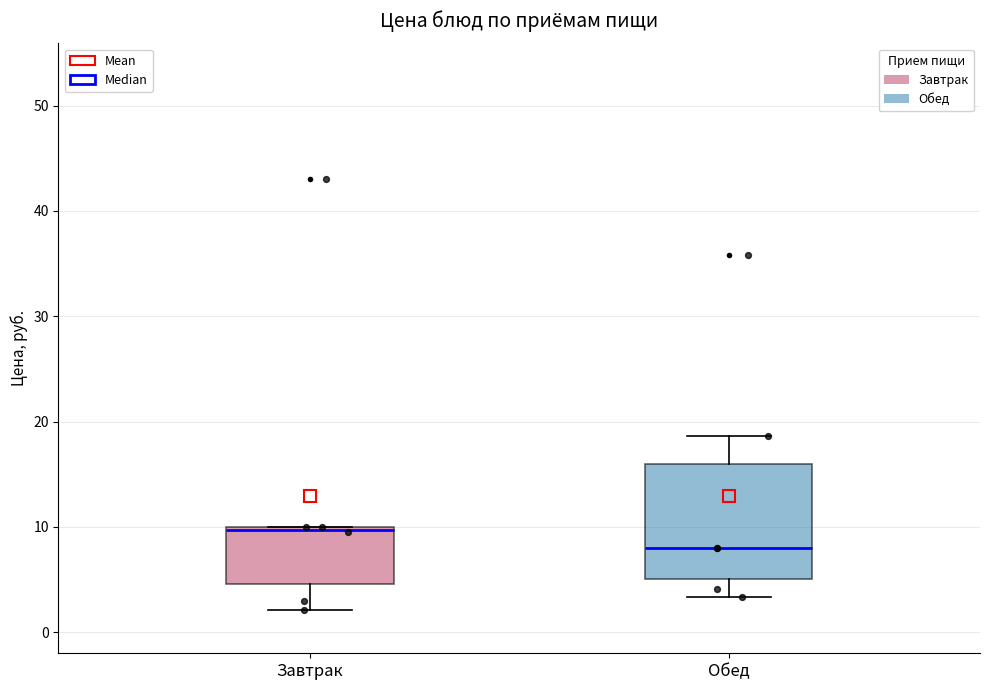

Reading left to right, transcribe this box plot: for each box, give where its median line is, the range the box spans, and where its two whiskers end, as read against the y-axis. The values are not printed on the chart, so give them approximately, as read against the axis.

Завтрак: median 10, box 5 to 10, whiskers 2 to 10
Обед: median 8, box 5 to 16, whiskers 3 to 19